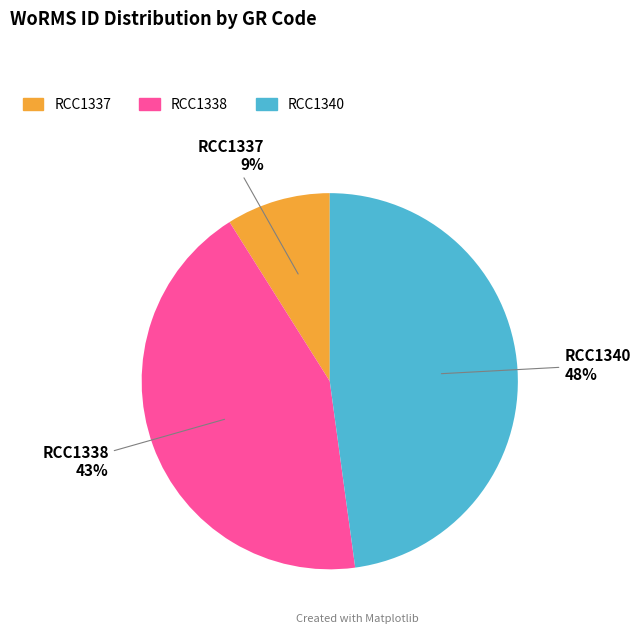

The RCC1338 slice represents 43% of the pie. True or false?

True